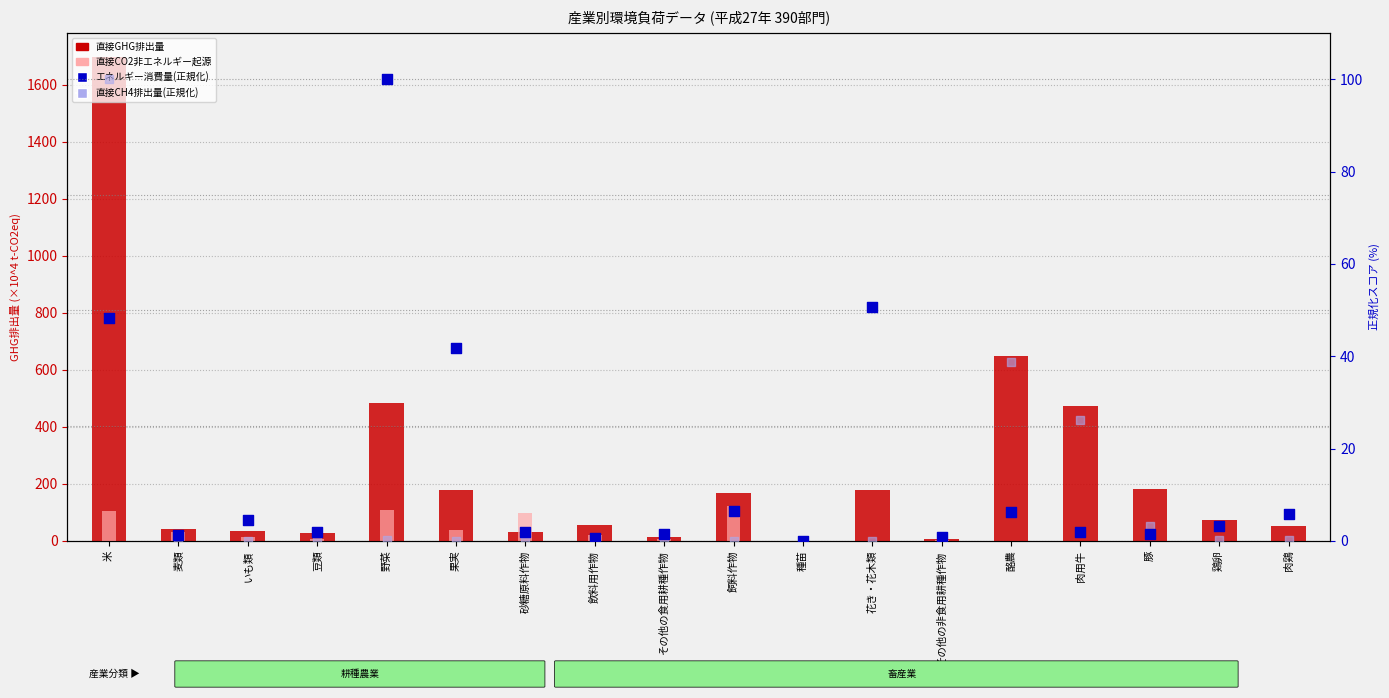

What is the total value across all series at 肉鶏?

59.8